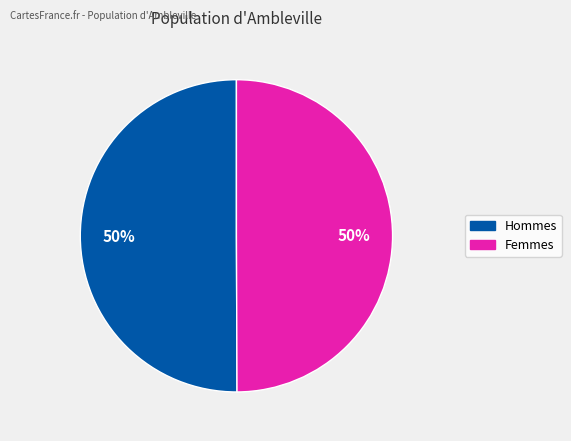

To the nearest percent, what is the average slice percentage?

50%